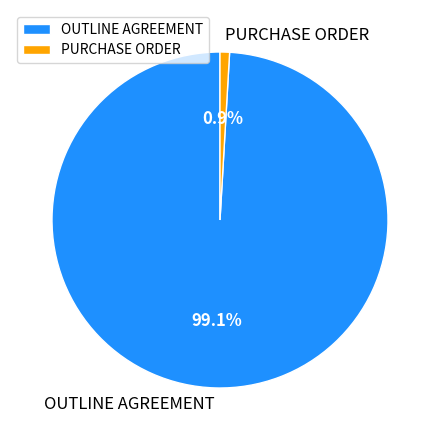

Count the number of slices in the pie.

2